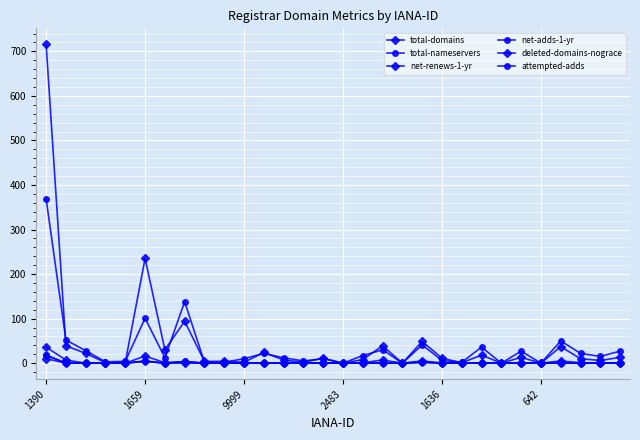

True or false: total-nameservers and total-domains intersect in this chart.

True